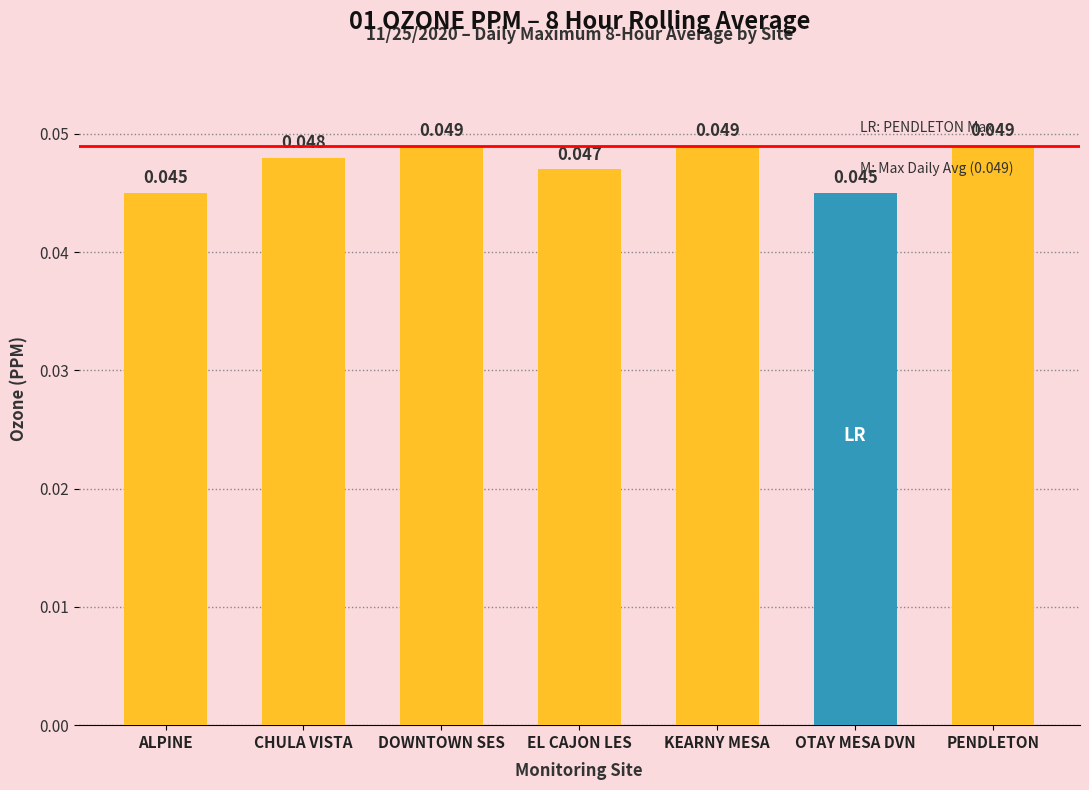

List the labels in order of value, largest first.

DOWNTOWN SES, KEARNY MESA, PENDLETON, CHULA VISTA, EL CAJON LES, ALPINE, OTAY MESA DVN